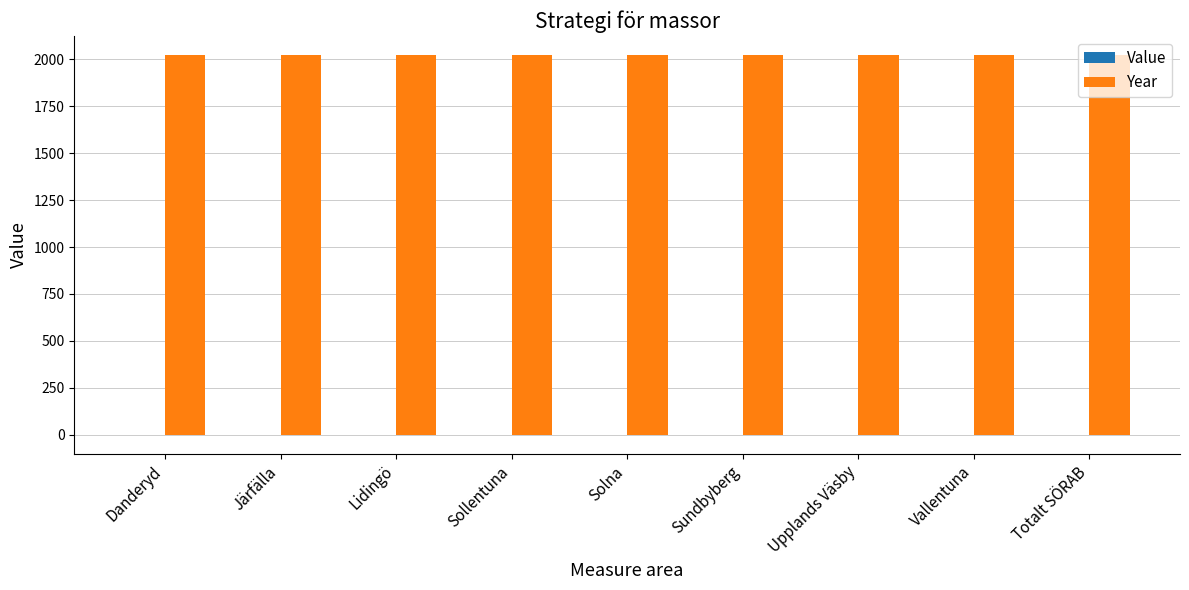

What is the sum of all Year values?

18207